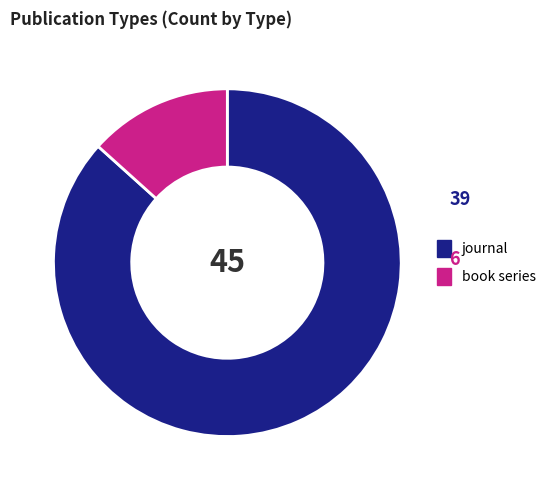

The book series slice represents 1% of the pie. True or false?

False